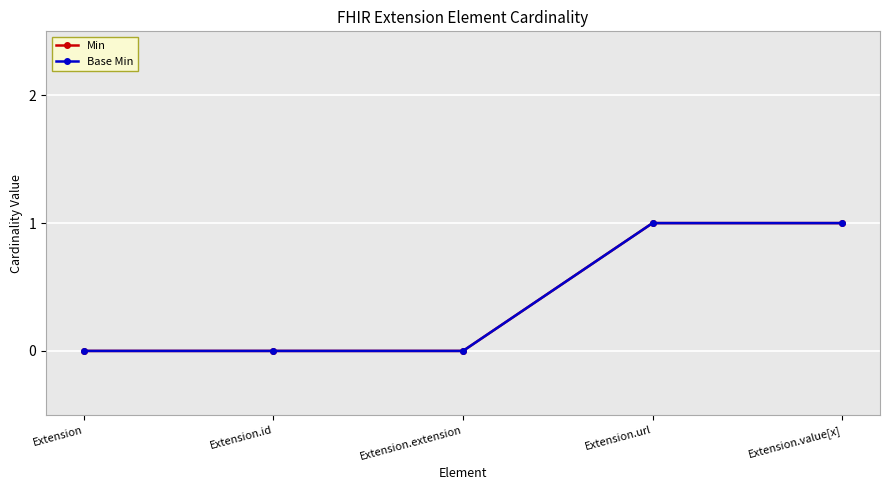

What is the label of the 4th point from the right?

Extension.id